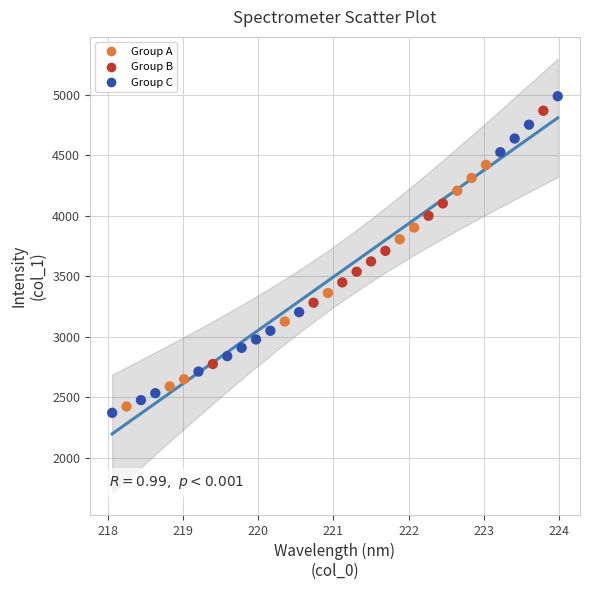

What is the range of Y values (max minus min)?

2618.5